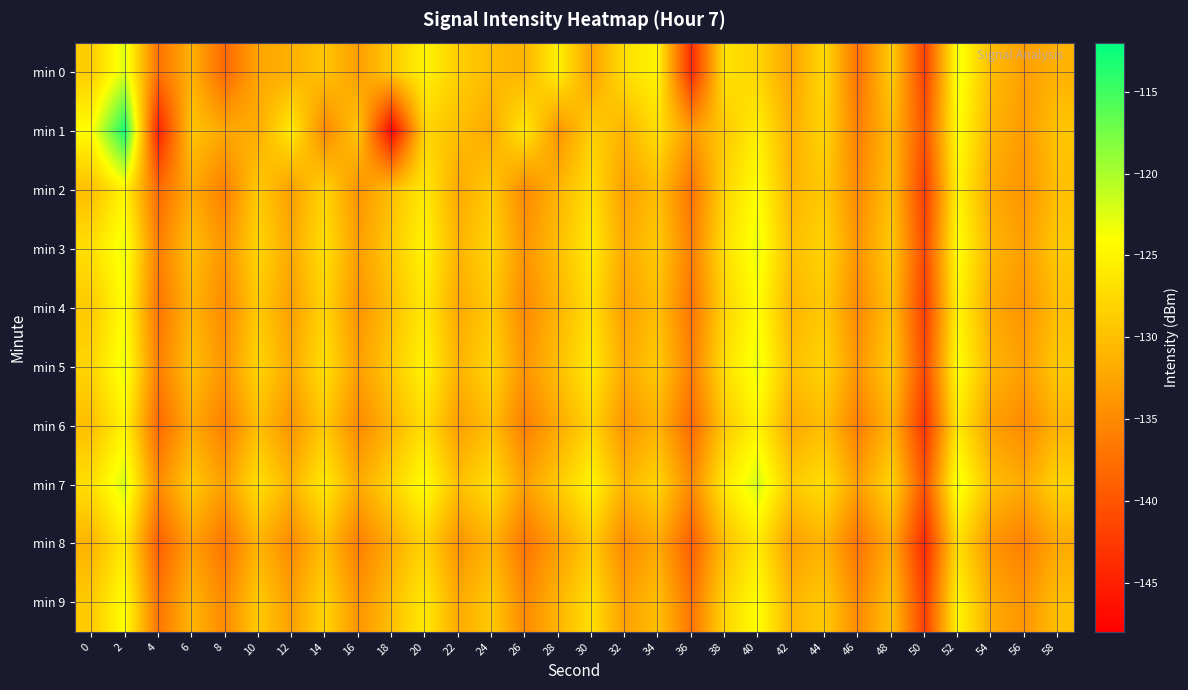

Reading right to left, transcribe all the data shown in this chart.

min 0: 58=-131.3	56=-133.0	54=-130.3	52=-123.2	50=-141.8	48=-128.8	46=-137.2	44=-127.5	42=-132.6	40=-128.0	38=-126.7	36=-143.9	34=-125.0	32=-126.9	30=-132.8	28=-125.4	26=-131.0	24=-130.3	22=-128.6	20=-125.0	18=-129.0	16=-133.1	14=-129.5	12=-131.4	10=-132.4	8=-138.2	6=-131.3	4=-137.3	2=-122.4	0=-128.7
min 1: 58=-129.5	56=-133.5	54=-131.0	52=-124.0	50=-140.0	48=-130.5	46=-136.0	44=-128.0	42=-131.5	40=-125.5	38=-129.0	36=-133.5	34=-127.0	32=-131.0	30=-128.5	28=-134.0	26=-126.0	24=-132.0	22=-130.0	20=-128.0	18=-147.3	16=-129.2	14=-135.2	12=-125.9	10=-131.7	8=-132.2	6=-129.4	4=-144.7	2=-113.0	0=-124.2
min 2: 58=-130.0	56=-134.0	54=-132.0	52=-125.0	50=-142.0	48=-130.0	46=-135.0	44=-129.0	42=-131.0	40=-124.0	38=-128.0	36=-137.0	34=-130.0	32=-133.0	30=-127.0	28=-131.0	26=-135.0	24=-129.0	22=-132.0	20=-126.0	18=-130.0	16=-134.0	14=-128.0	12=-133.0	10=-129.0	8=-136.0	6=-132.0	4=-138.0	2=-125.0	0=-130.0
min 3: 58=-129.0	56=-133.0	54=-131.0	52=-124.0	50=-141.0	48=-129.0	46=-134.0	44=-128.0	42=-130.0	40=-123.0	38=-127.0	36=-136.0	34=-129.0	32=-132.0	30=-126.0	28=-130.0	26=-134.0	24=-128.0	22=-131.0	20=-125.0	18=-129.0	16=-133.0	14=-127.0	12=-132.0	10=-128.0	8=-134.0	6=-130.0	4=-136.0	2=-123.0	0=-127.0
min 4: 58=-130.0	56=-134.0	54=-132.0	52=-125.0	50=-142.0	48=-130.0	46=-135.0	44=-129.0	42=-131.0	40=-124.0	38=-128.0	36=-137.0	34=-130.0	32=-133.0	30=-127.0	28=-131.0	26=-135.0	24=-129.0	22=-132.0	20=-126.0	18=-130.0	16=-134.0	14=-128.0	12=-133.0	10=-129.0	8=-135.0	6=-131.0	4=-137.0	2=-124.0	0=-129.0
min 5: 58=-129.0	56=-133.0	54=-131.0	52=-124.0	50=-141.0	48=-129.0	46=-134.0	44=-128.0	42=-130.0	40=-123.0	38=-127.0	36=-136.0	34=-129.0	32=-132.0	30=-126.0	28=-130.0	26=-134.0	24=-128.0	22=-131.0	20=-125.0	18=-129.0	16=-133.0	14=-127.0	12=-132.0	10=-128.0	8=-134.0	6=-130.0	4=-136.0	2=-123.0	0=-128.0
min 6: 58=-131.0	56=-135.0	54=-133.0	52=-126.0	50=-143.0	48=-131.0	46=-136.0	44=-130.0	42=-132.0	40=-125.0	38=-129.0	36=-138.0	34=-131.0	32=-134.0	30=-128.0	28=-132.0	26=-136.0	24=-130.0	22=-133.0	20=-127.0	18=-131.0	16=-135.0	14=-129.0	12=-134.0	10=-130.0	8=-136.0	6=-132.0	4=-138.0	2=-125.0	0=-130.0
min 7: 58=-128.0	56=-132.0	54=-130.0	52=-123.0	50=-140.0	48=-128.0	46=-133.0	44=-127.0	42=-129.0	40=-122.0	38=-126.0	36=-135.0	34=-128.0	32=-131.0	30=-125.0	28=-129.0	26=-133.0	24=-127.0	22=-130.0	20=-124.0	18=-128.0	16=-132.0	14=-126.0	12=-131.0	10=-127.0	8=-133.0	6=-129.0	4=-135.0	2=-122.0	0=-127.0
min 8: 58=-132.0	56=-136.0	54=-134.0	52=-127.0	50=-144.0	48=-132.0	46=-137.0	44=-131.0	42=-133.0	40=-126.0	38=-130.0	36=-139.0	34=-132.0	32=-135.0	30=-129.0	28=-133.0	26=-137.0	24=-131.0	22=-134.0	20=-128.0	18=-132.0	16=-136.0	14=-130.0	12=-135.0	10=-131.0	8=-137.0	6=-133.0	4=-139.0	2=-126.0	0=-131.0
min 9: 58=-130.0	56=-134.0	54=-132.0	52=-125.0	50=-142.0	48=-130.0	46=-135.0	44=-129.0	42=-131.0	40=-124.0	38=-128.0	36=-137.0	34=-130.0	32=-133.0	30=-127.0	28=-131.0	26=-135.0	24=-129.0	22=-132.0	20=-126.0	18=-130.0	16=-134.0	14=-128.0	12=-133.0	10=-129.0	8=-135.0	6=-131.0	4=-137.0	2=-124.0	0=-129.0